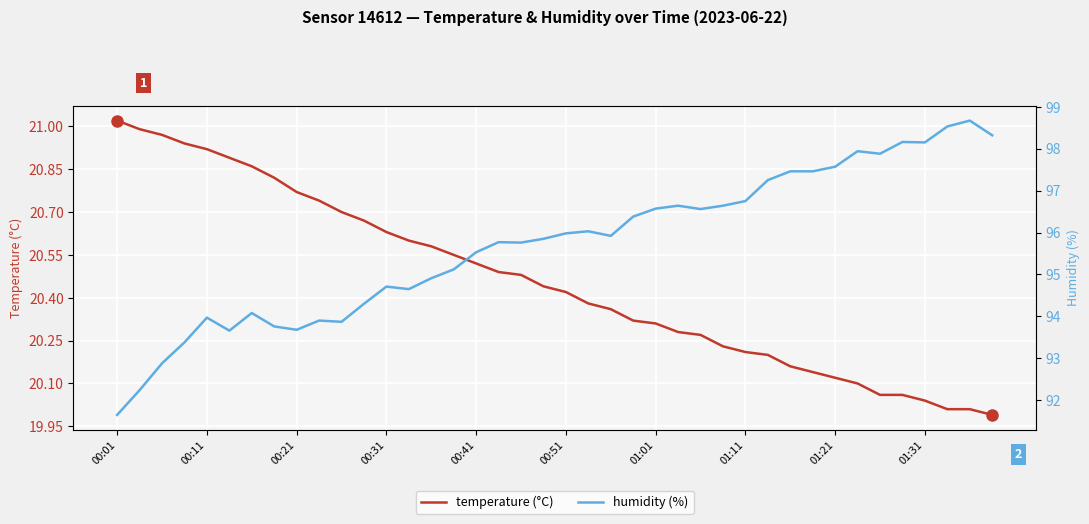

True or false: humidity (%) and temperature (°C) cross at least once.

False